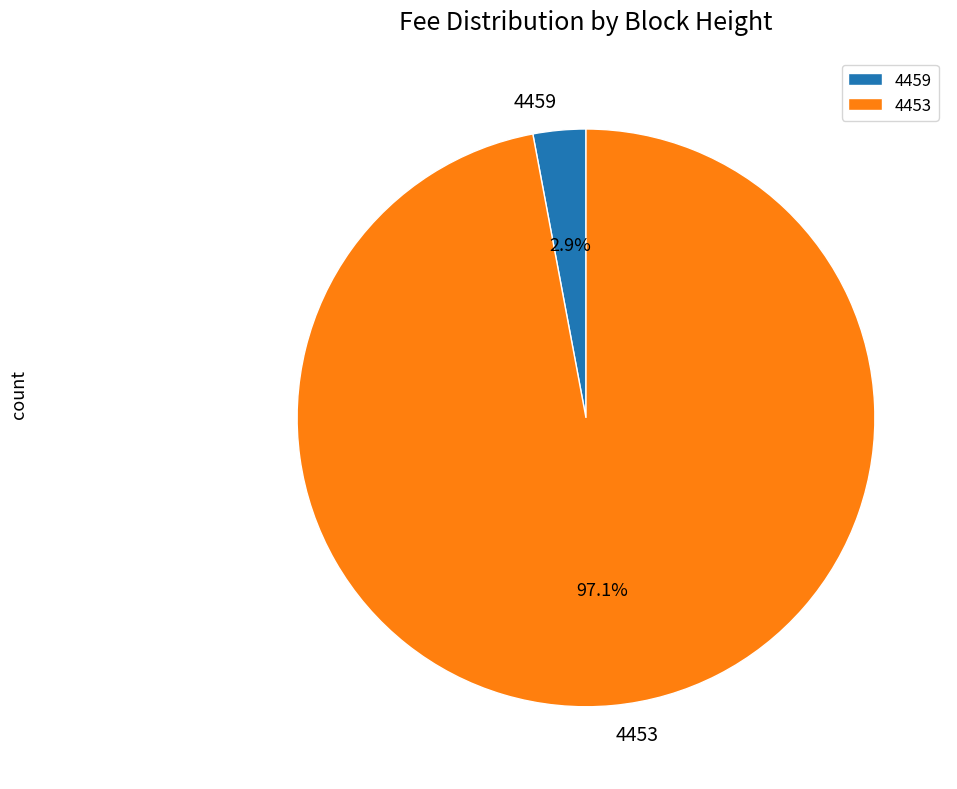

To the nearest percent, what portion does 4453 represent?

97%